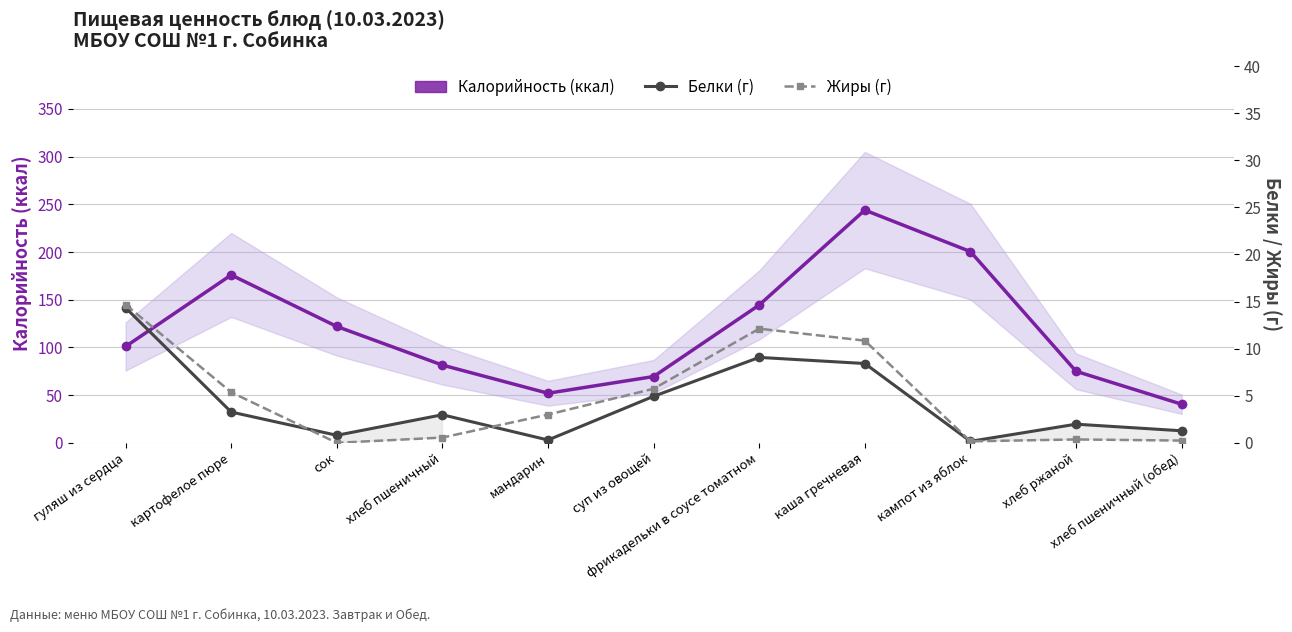

Between which two adjacent categories do Жиры (г) and Белки (г) first intersect?

картофелое пюре and сок